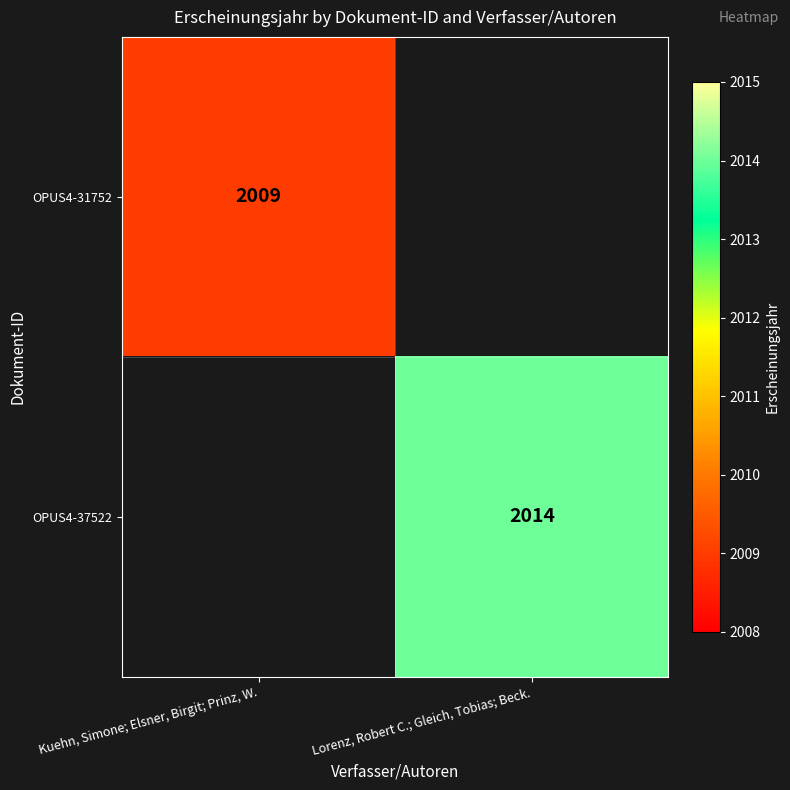

What is the maximum value shown in the chart?

2014.0